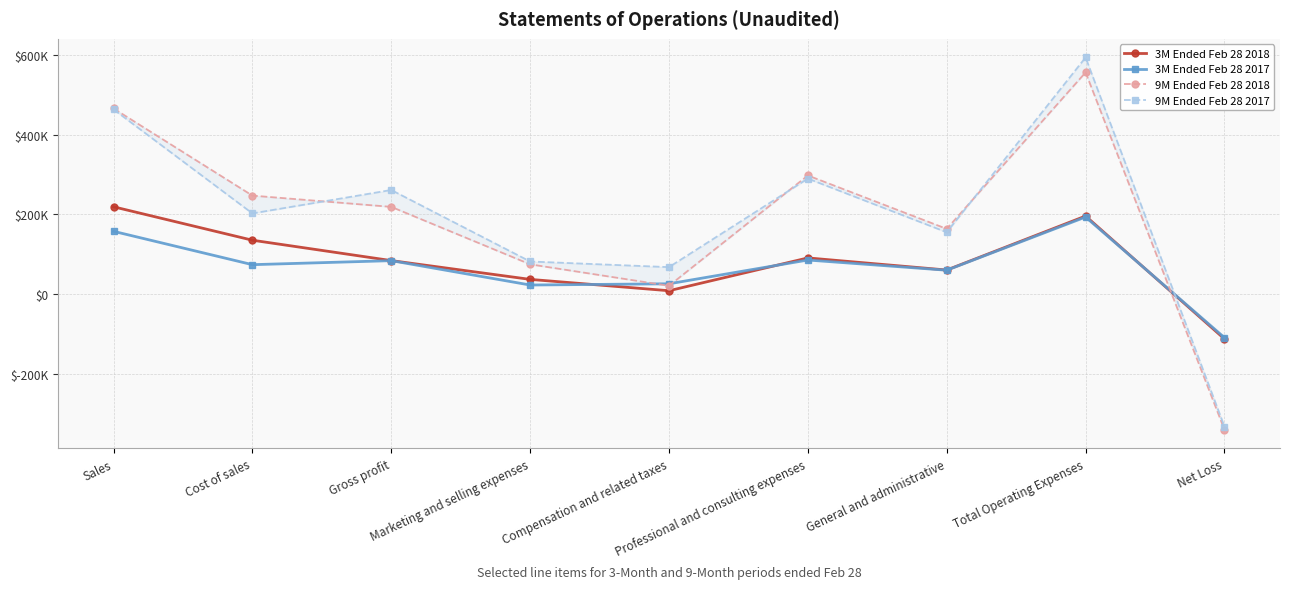

Read the 3M Ended Feb 28 2018 value at Cost of sales.

135236